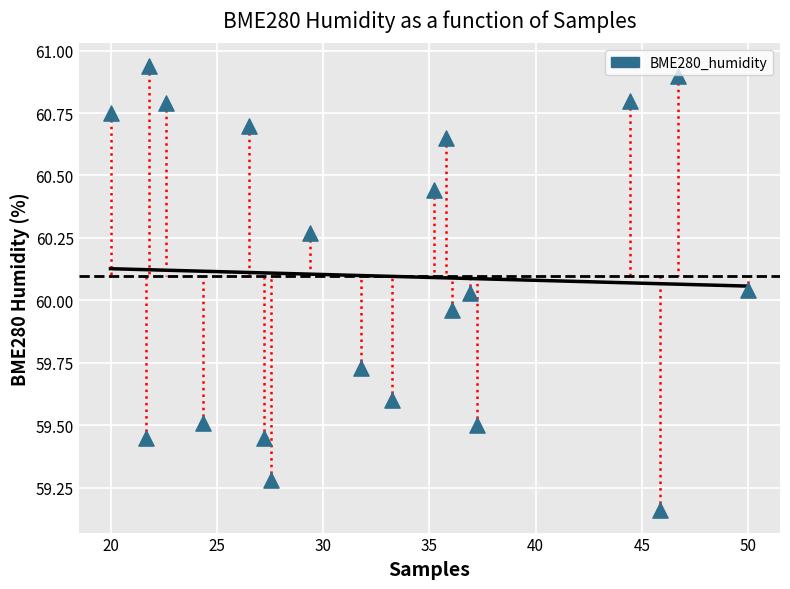

What is the range of X values (max minus min)?

30.0